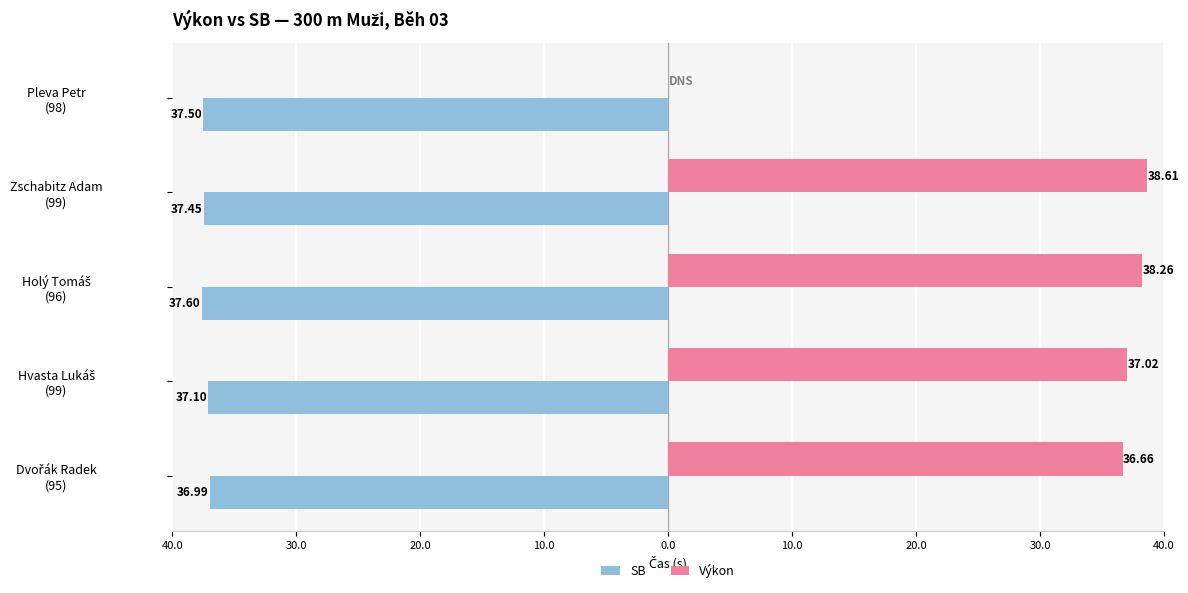

What are all the series names shown in the legend?

SB, Výkon